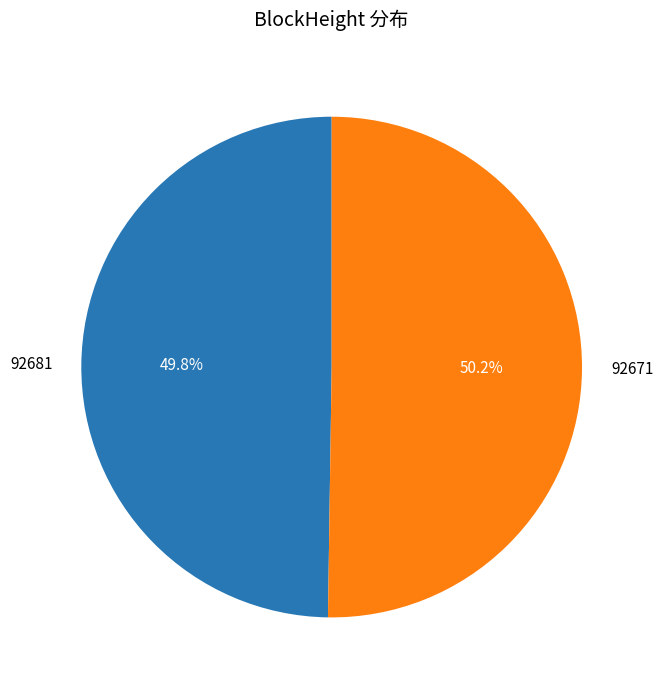

Is the sum of 92681 and 92671 greater than half?

Yes